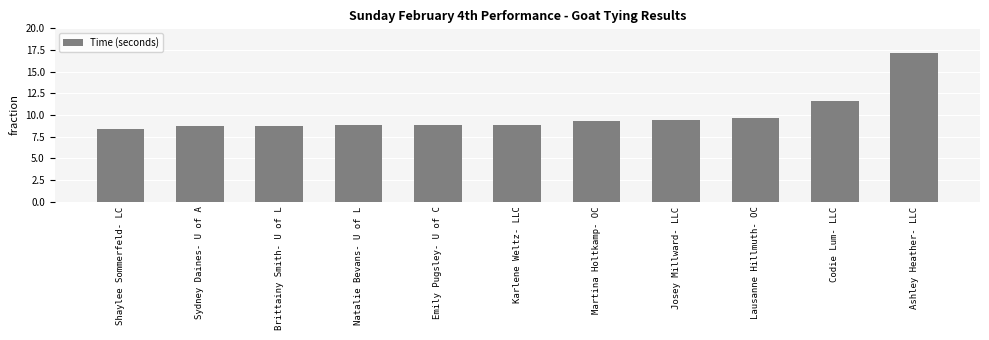

What is the maximum value shown in the chart?

17.1